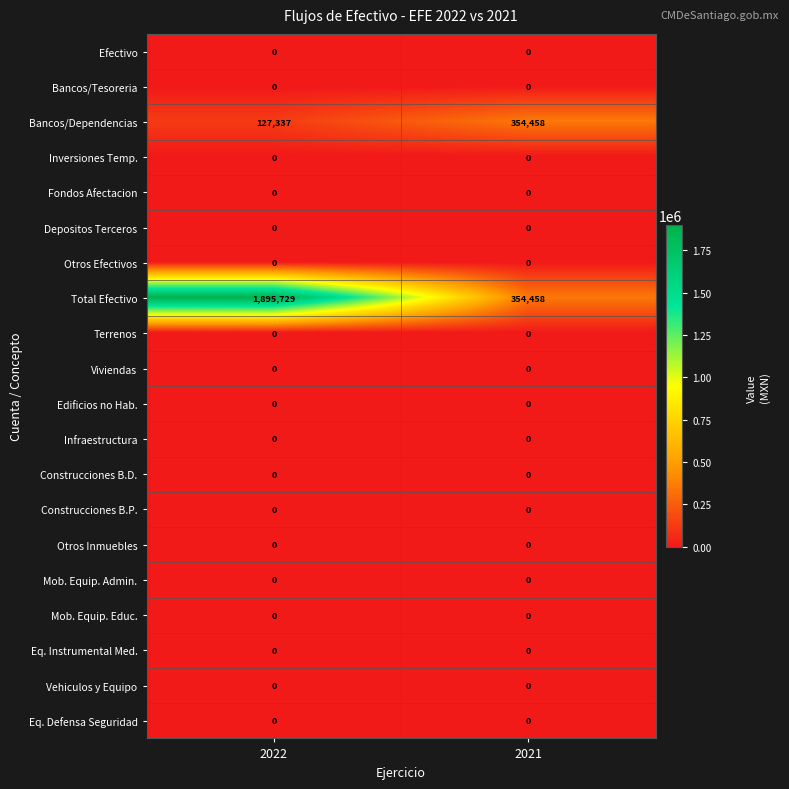

True or false: Otros Efectivos has a value of 0 at 2022.

True